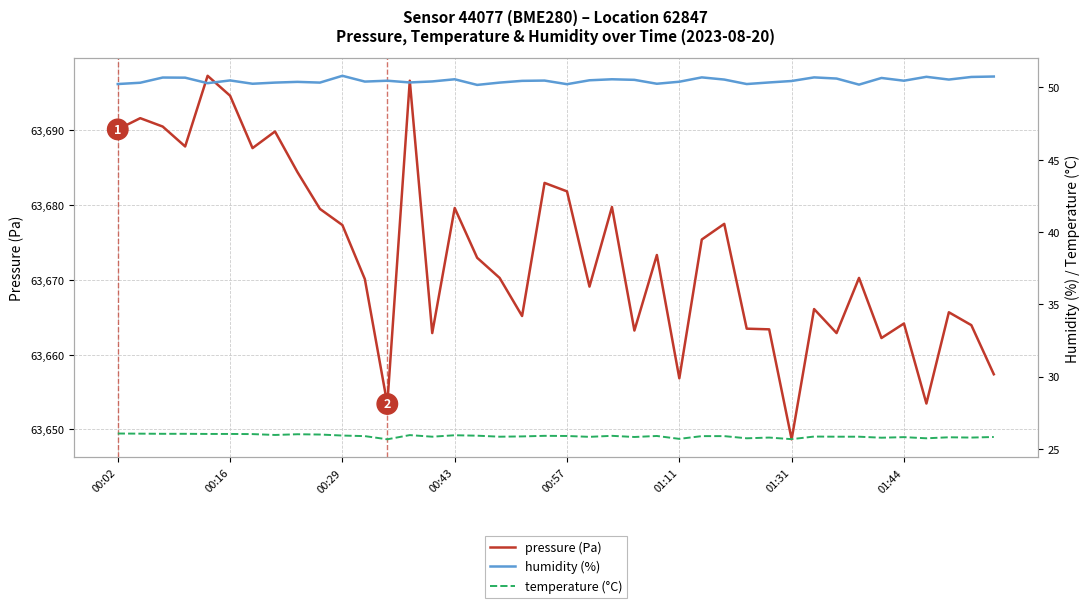

True or false: pressure (Pa) and humidity (%) intersect in this chart.

False